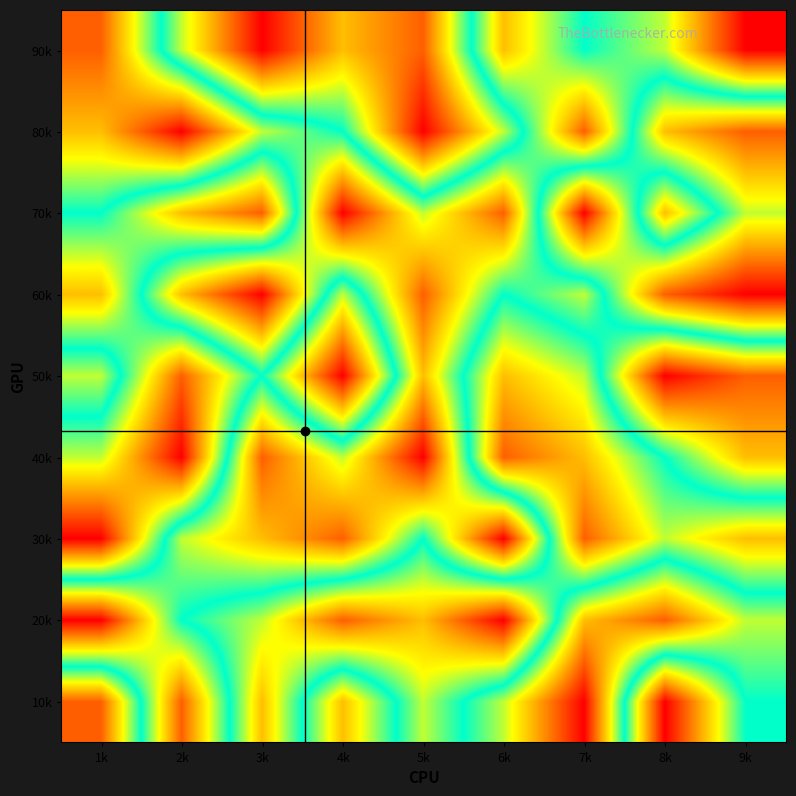

At how many categories does at least one series exceed 8?

9